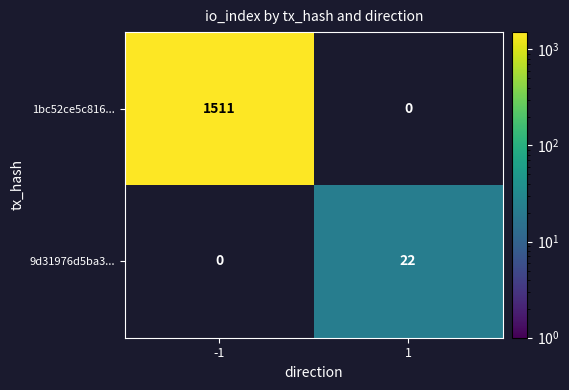

Which label corresponds to the smallest value in the chart?

1